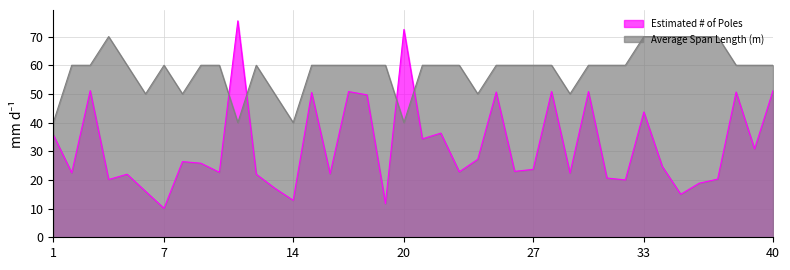

After their last crossing, which series has the higher values: Average Span Length (m) or Estimated # of Poles?

Average Span Length (m)